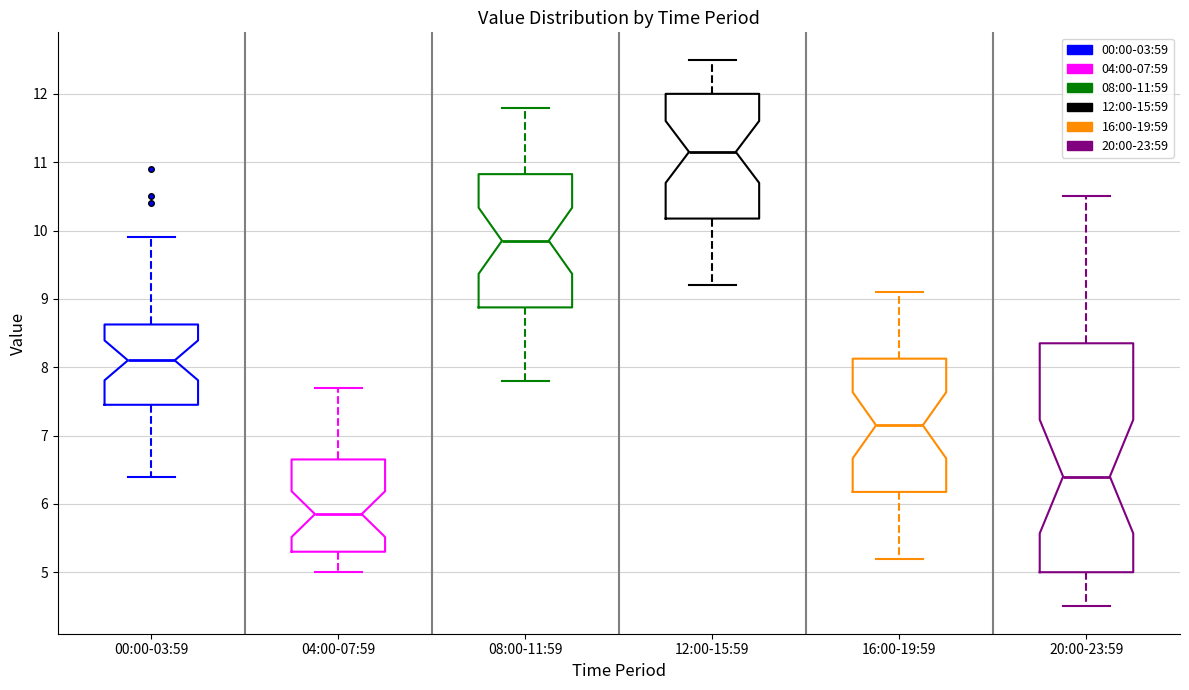

Reading left to right, read every box against the y-axis: the position of its median line, the range the box covers, and the ends of its whiskers. The values are not printed on the chart, so give them approximately, as read against the axis.

00:00-03:59: median 8.1, box 7.5 to 8.6, whiskers 6.4 to 9.9
04:00-07:59: median 5.9, box 5.3 to 6.7, whiskers 5.0 to 7.7
08:00-11:59: median 9.9, box 8.9 to 10.8, whiskers 7.8 to 11.8
12:00-15:59: median 11.2, box 10.2 to 12.0, whiskers 9.2 to 12.5
16:00-19:59: median 7.2, box 6.2 to 8.1, whiskers 5.2 to 9.1
20:00-23:59: median 6.4, box 5.0 to 8.4, whiskers 4.5 to 10.5